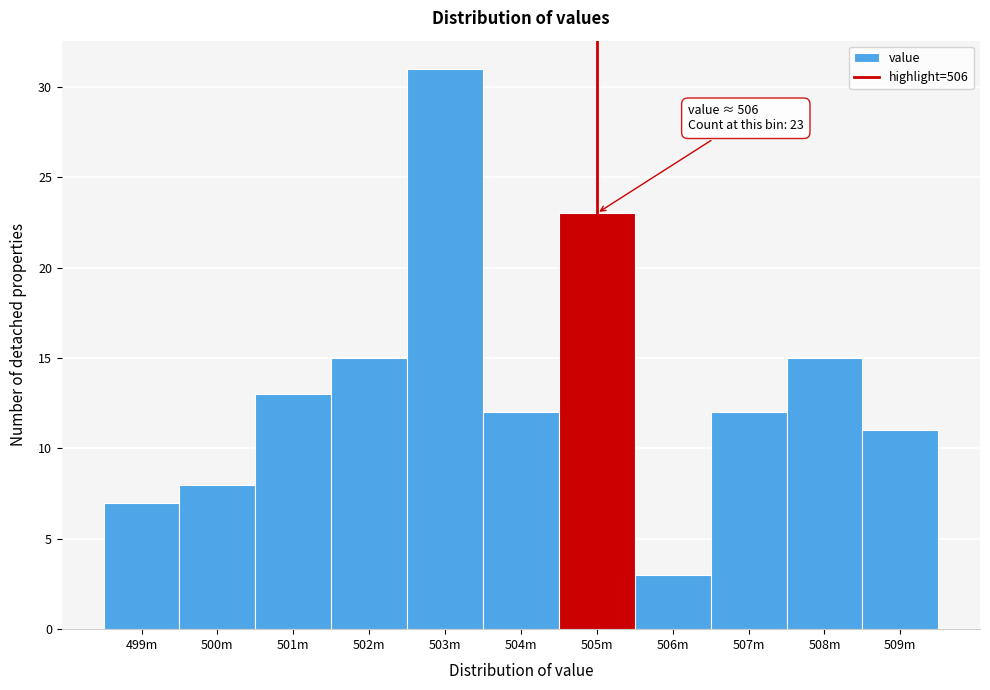

Reading left to right, extract all data points from this chart.

499m=7	500m=8	501m=13	502m=15	503m=31	504m=12	505m=23	506m=3	507m=12	508m=15	509m=11